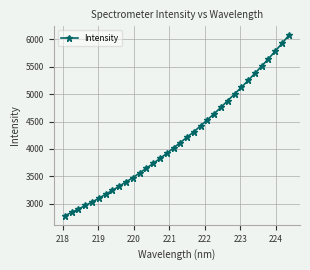

What is the difference between the second highest and second lowest values?

3084.8